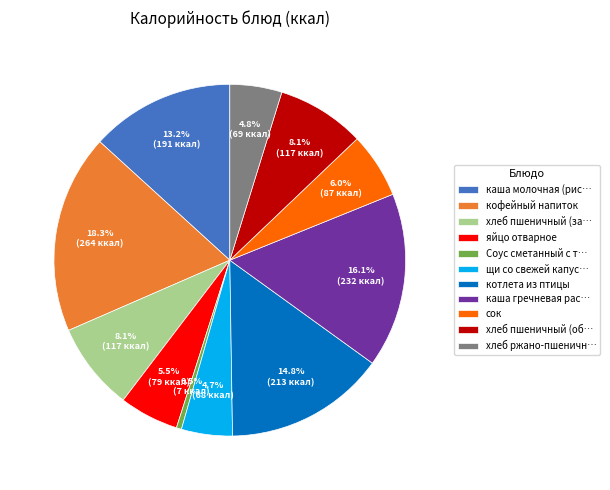

How many segments does this pie chart have?

11